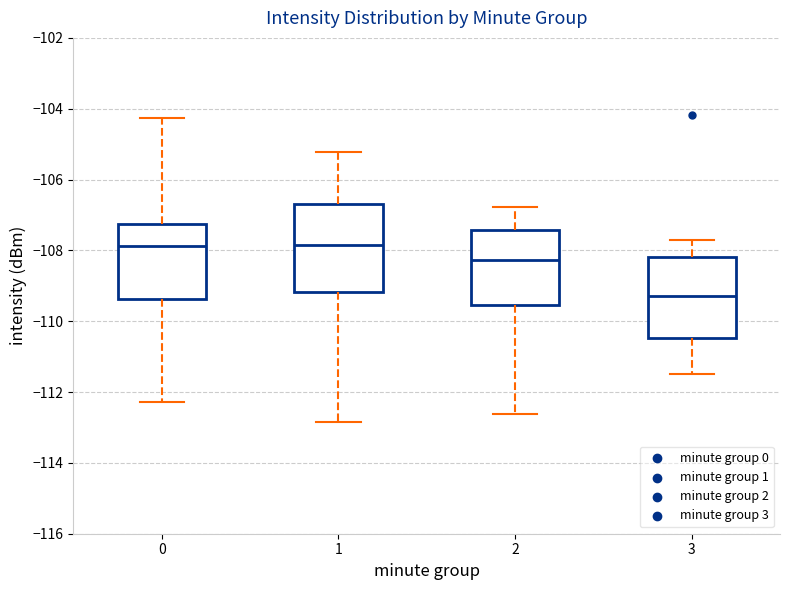

Which box has the lowest median line?

3